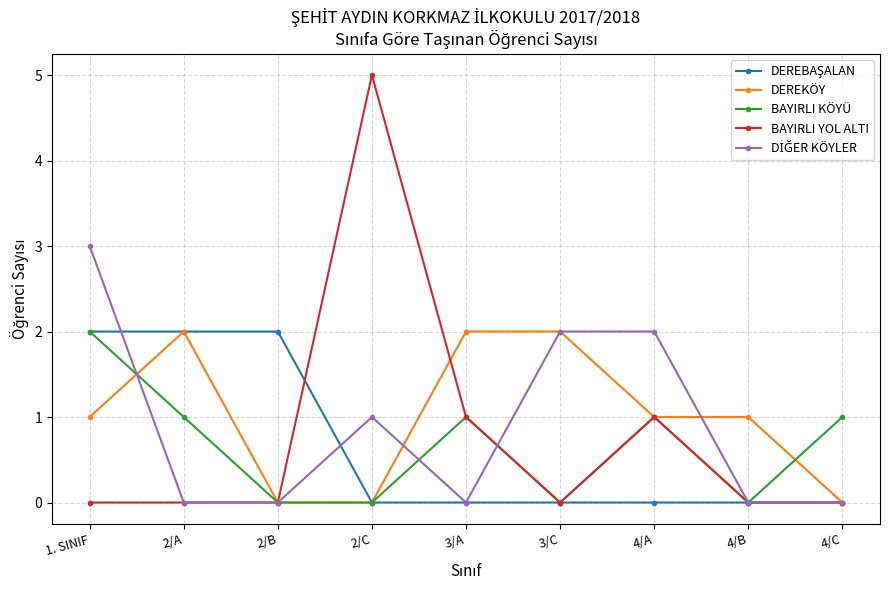

At how many categories does at least one series exceed 4?

1